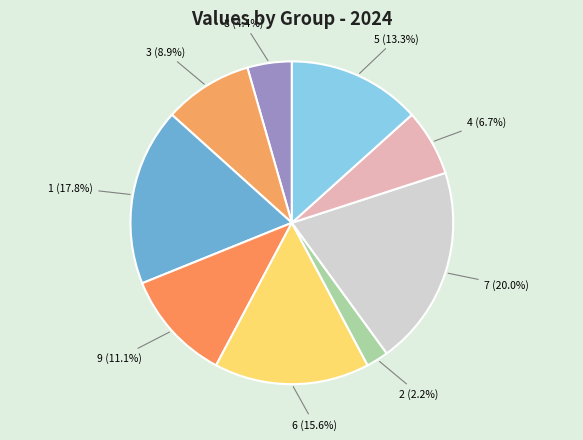

Which slice is the largest?

7